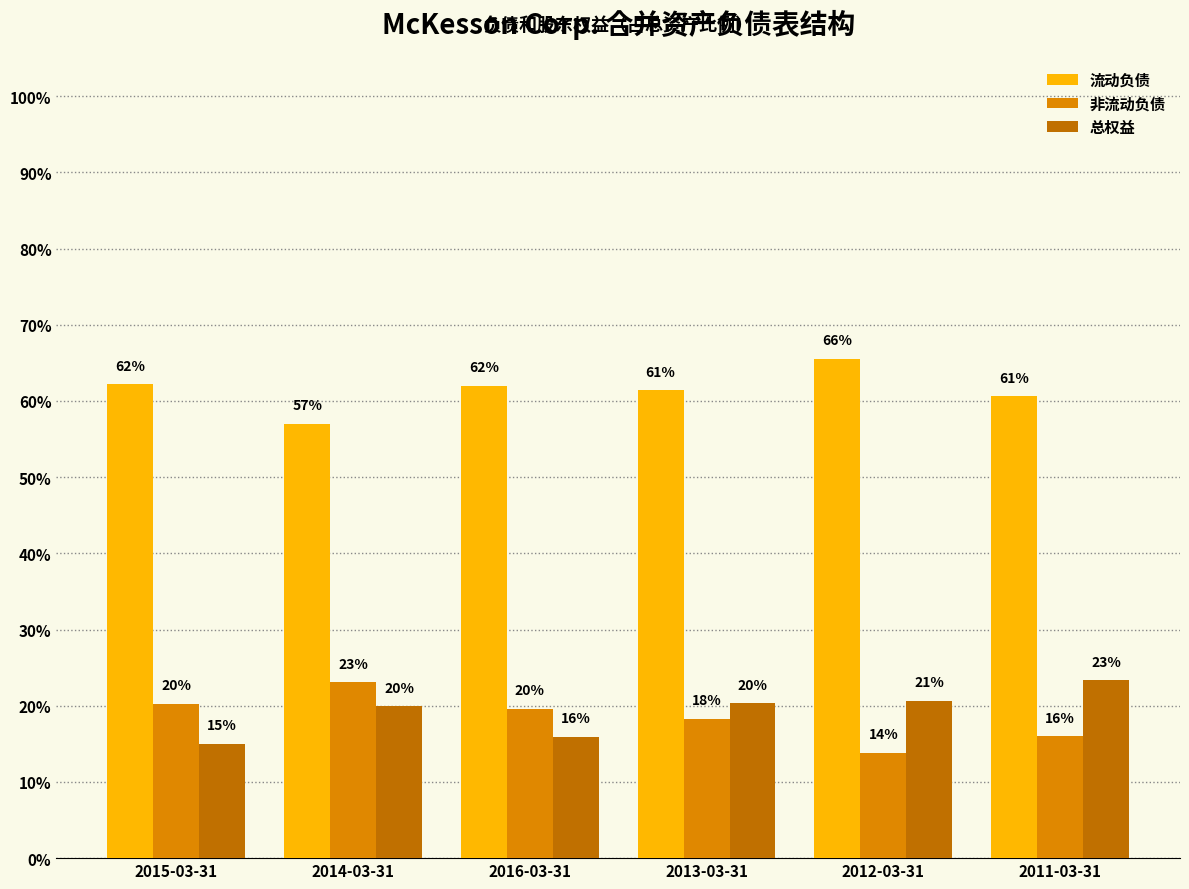

What are all the series names shown in the legend?

流动负债, 非流动负债, 总权益